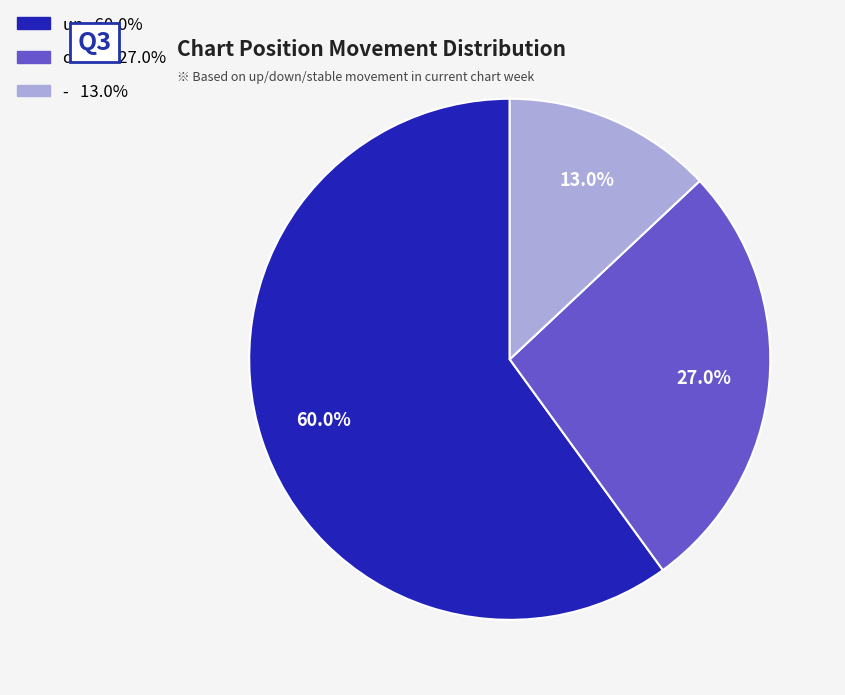

Does up represent more than half of the total?

Yes